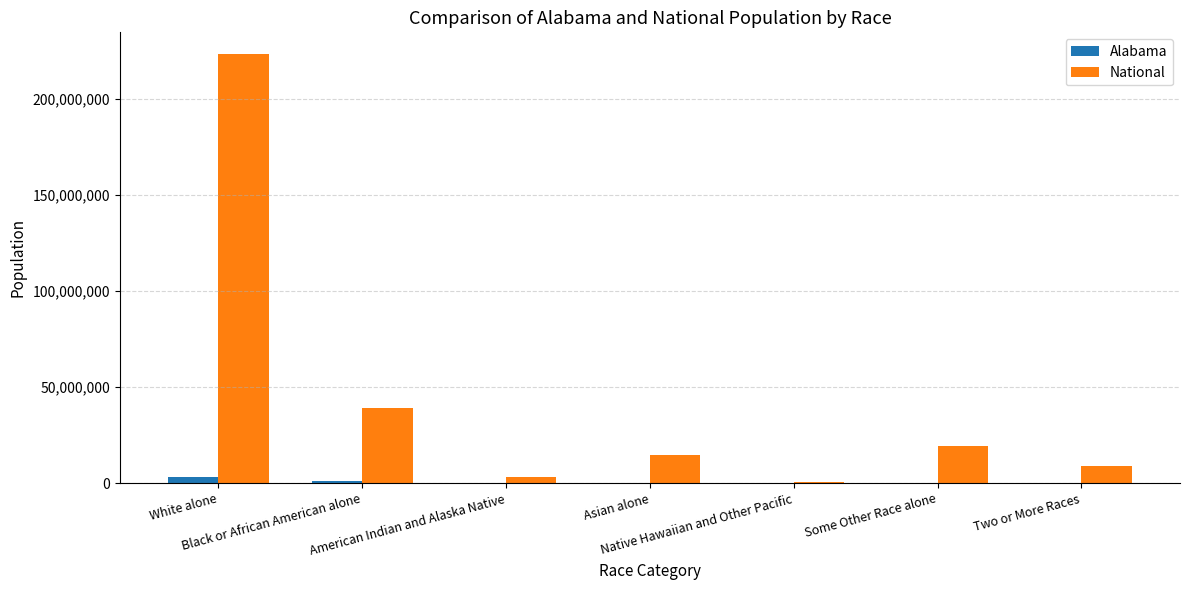

What is the difference between the National values at White alone and Some Other Race alone?

204445897